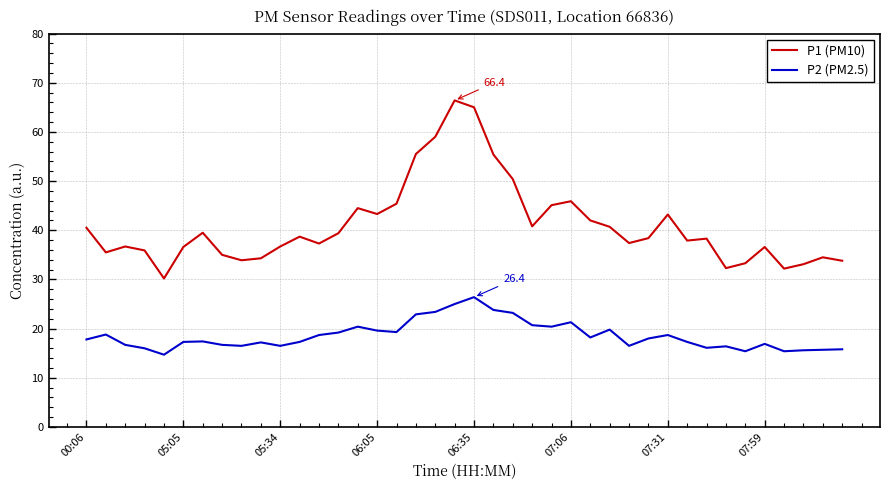

Rank the series by their maximum value, from lowest to highest.

P2 (PM2.5), P1 (PM10)